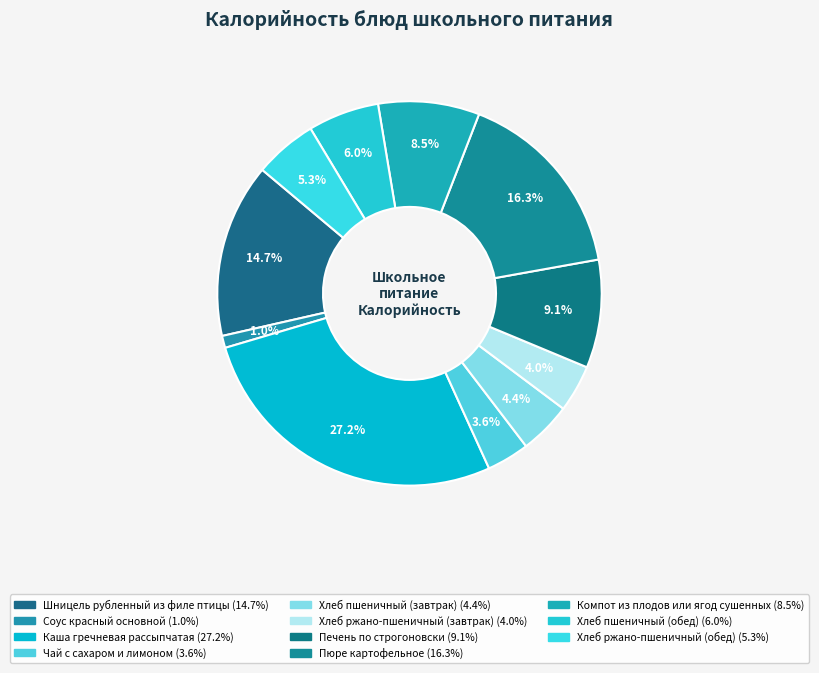

What is the largest slice in the pie chart?

Каша гречневая рассыпчатая